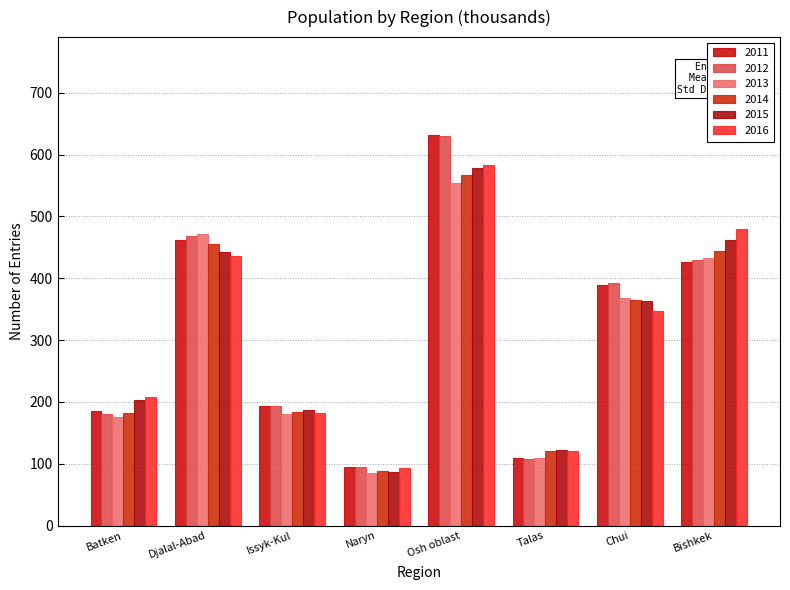

Are the bars grouped side by side (vs. stacked)?

Yes